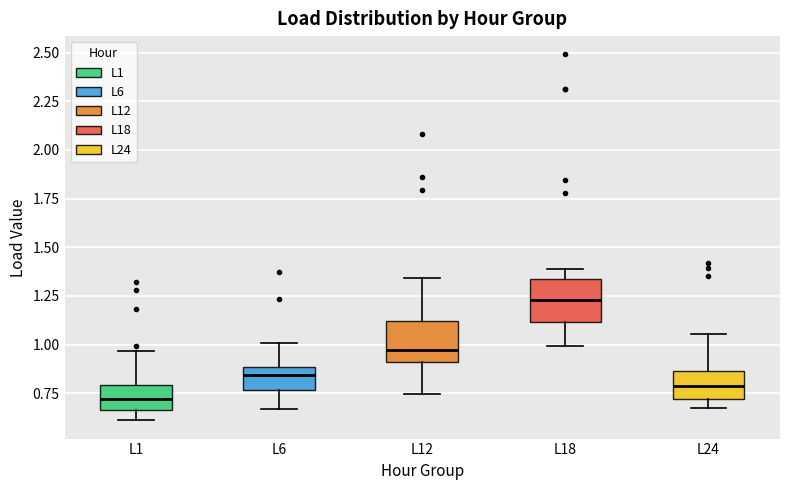

Which box has the lowest median line?

L1